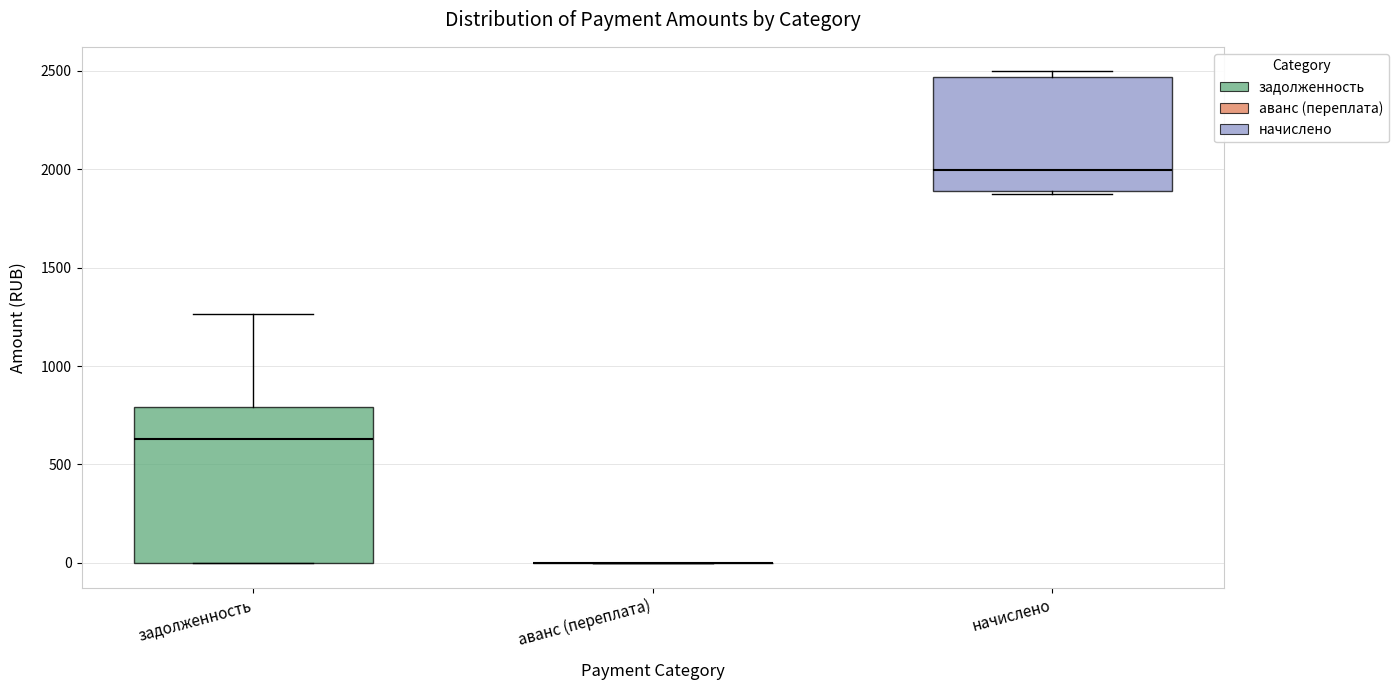

Comparing the boxes themselves (not the whiskers), which one is the tallest?

задолженность